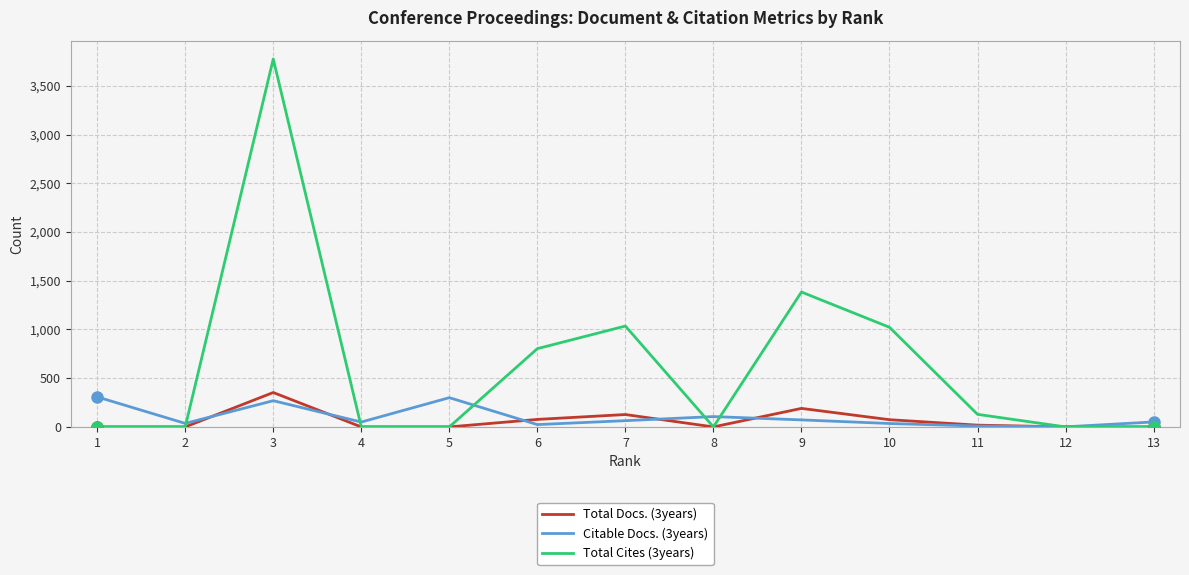

Which series has the widest spread of values?

Total Cites (3years)